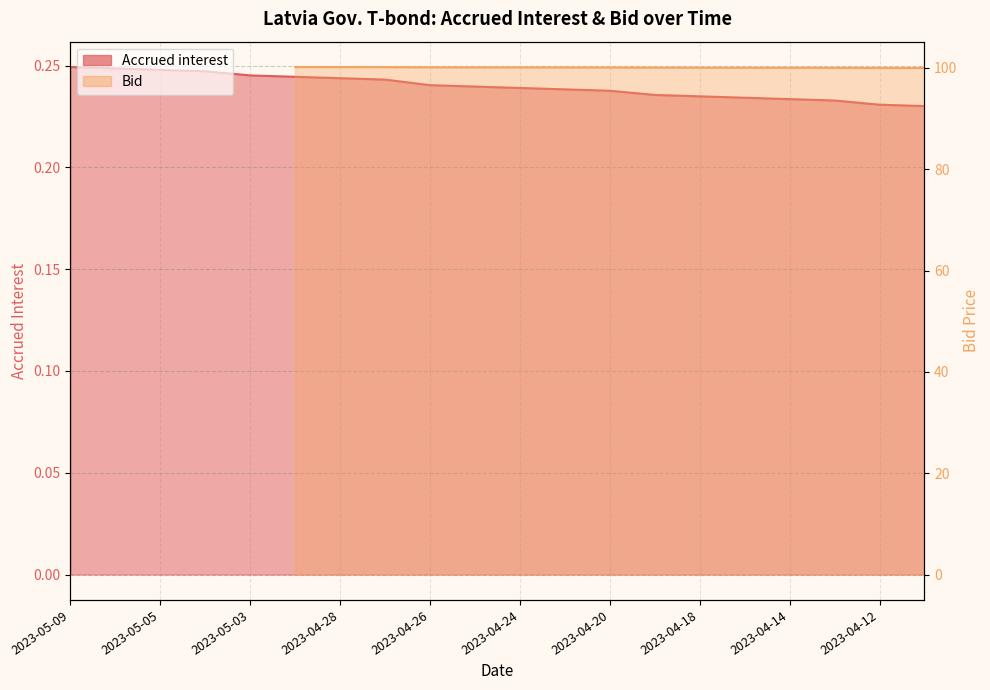

What is the value of the 15th point from the left?

0.2